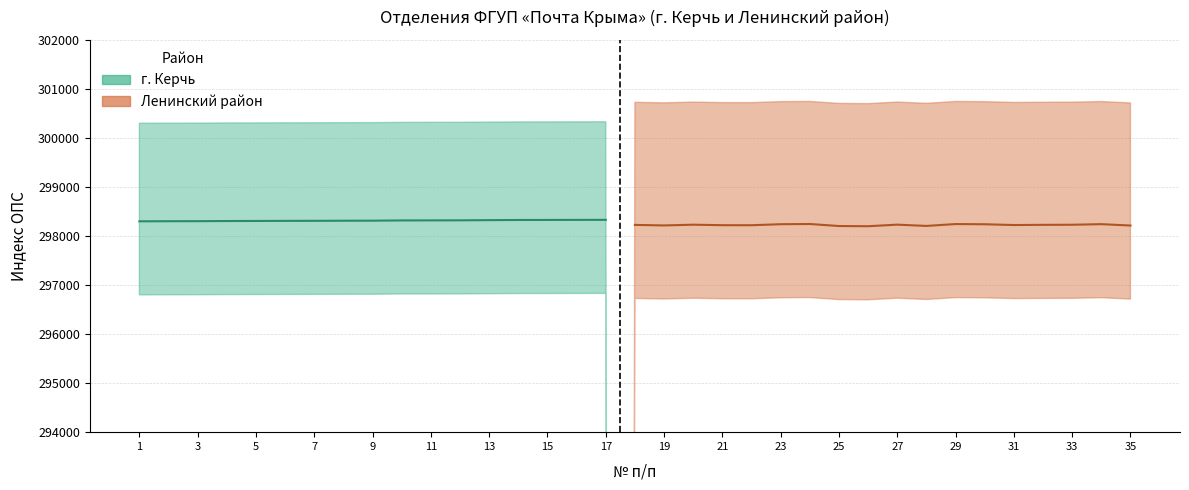

The Ленинский район series shows 0 at 298312. True or false?

True